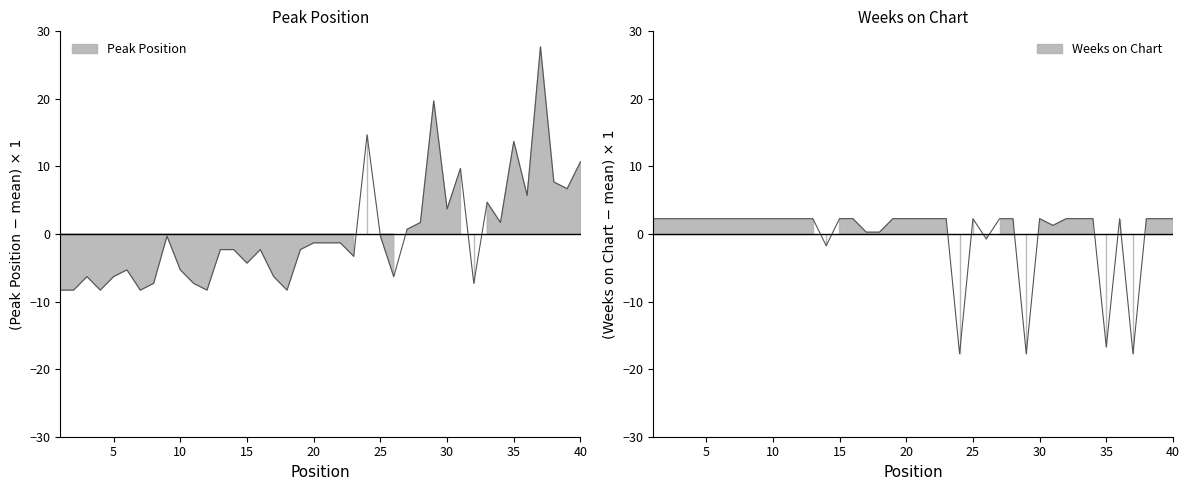

The value of Peak Position at 39 is 4.5. True or false?

False